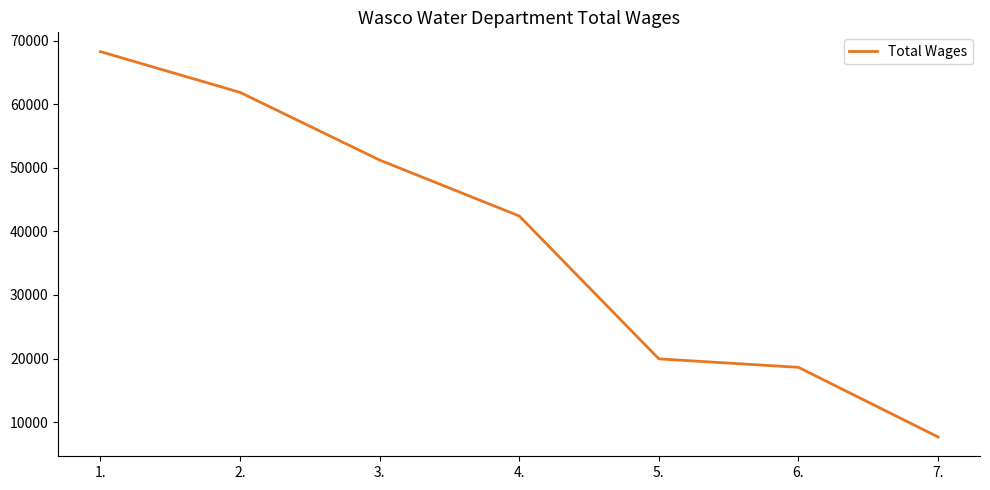

What is the average value?

38574